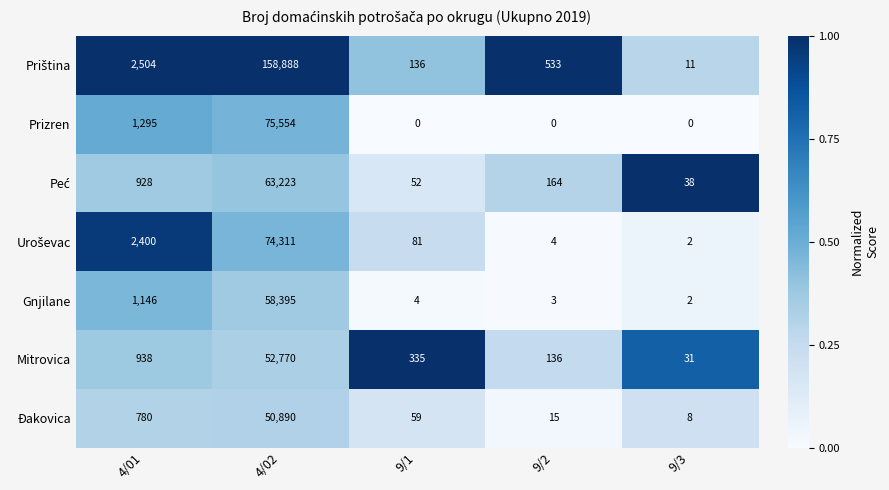

The Gnjilane series shows 58395 at 4/02. True or false?

True